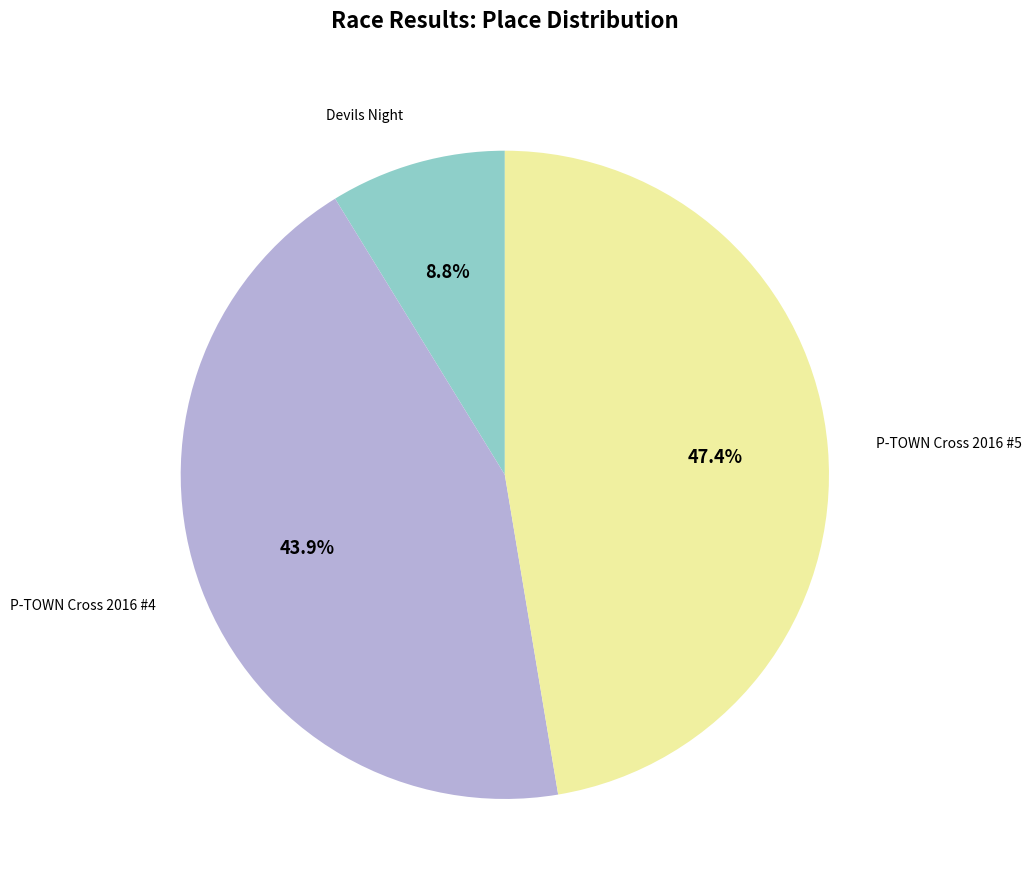

Is there any slice that represents more than half of the pie?

No